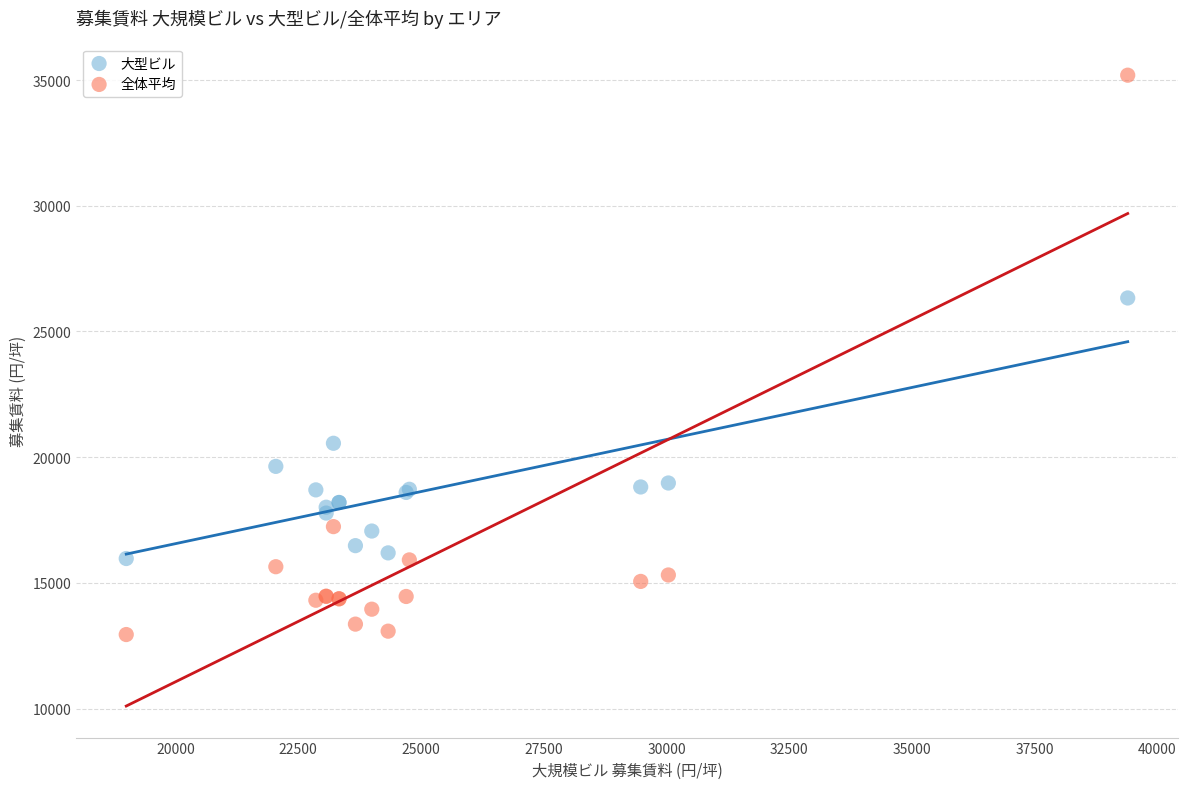

In the 全体平均 series, what Y value is closest to 24070?

17238